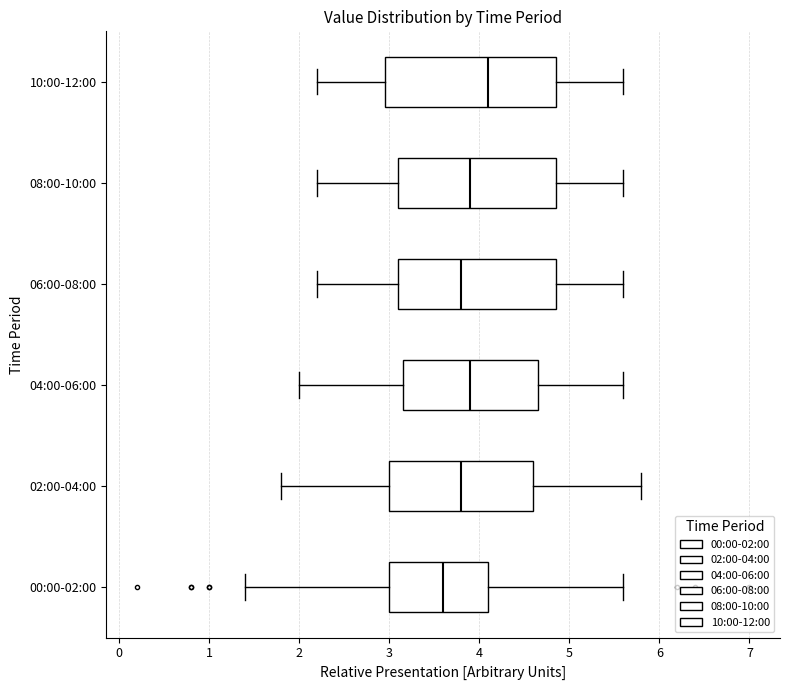

Where does the left whisker of the box for 04:00-06:00 end on the x-axis? The values are not printed on the chart, so give them approximately, as read against the axis.

2.0